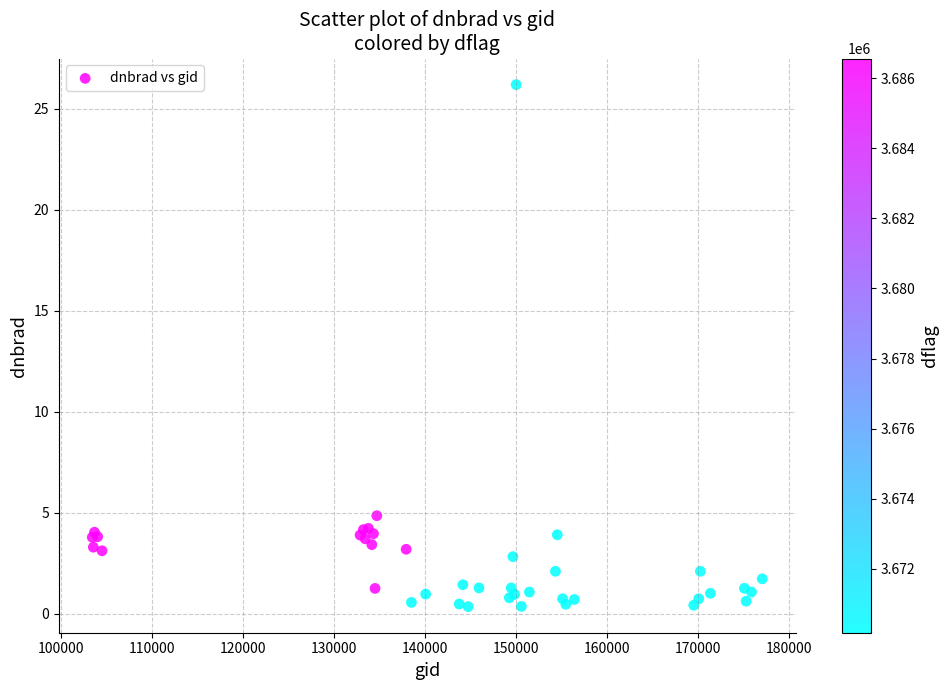

What Y value in the scatter plot is closest to 13?

4.9